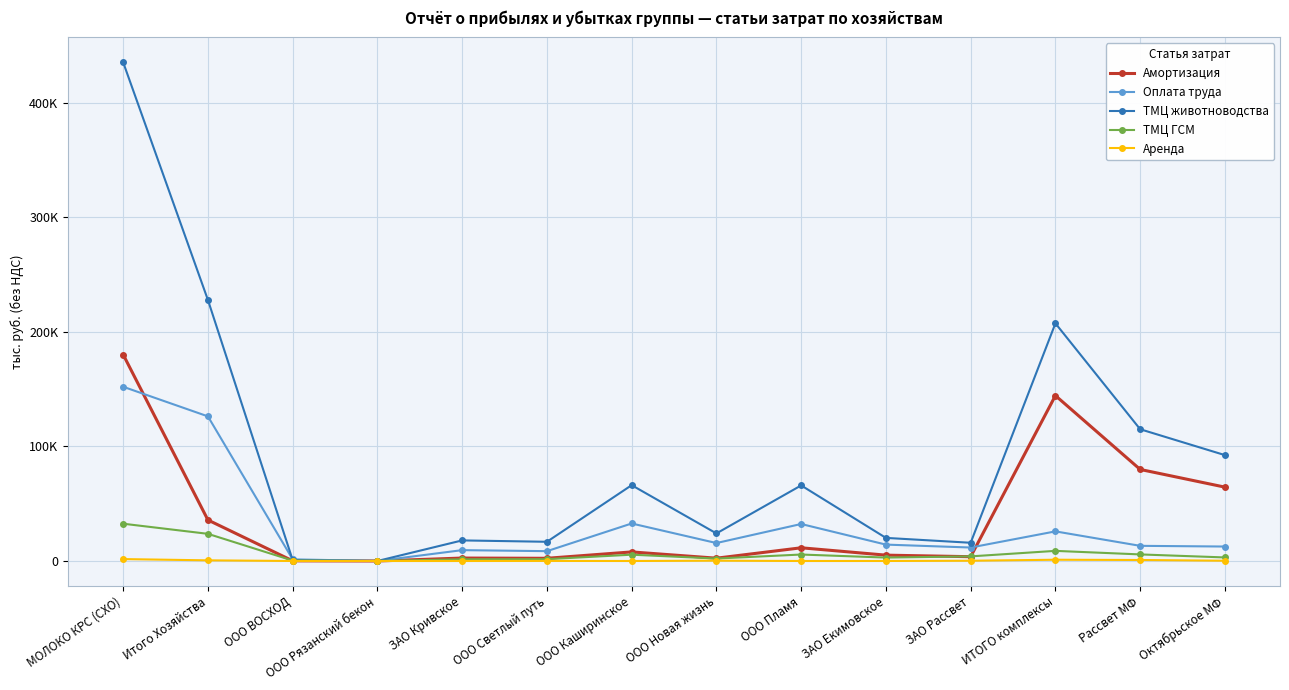

What is the maximum value shown in the chart?

435248.2